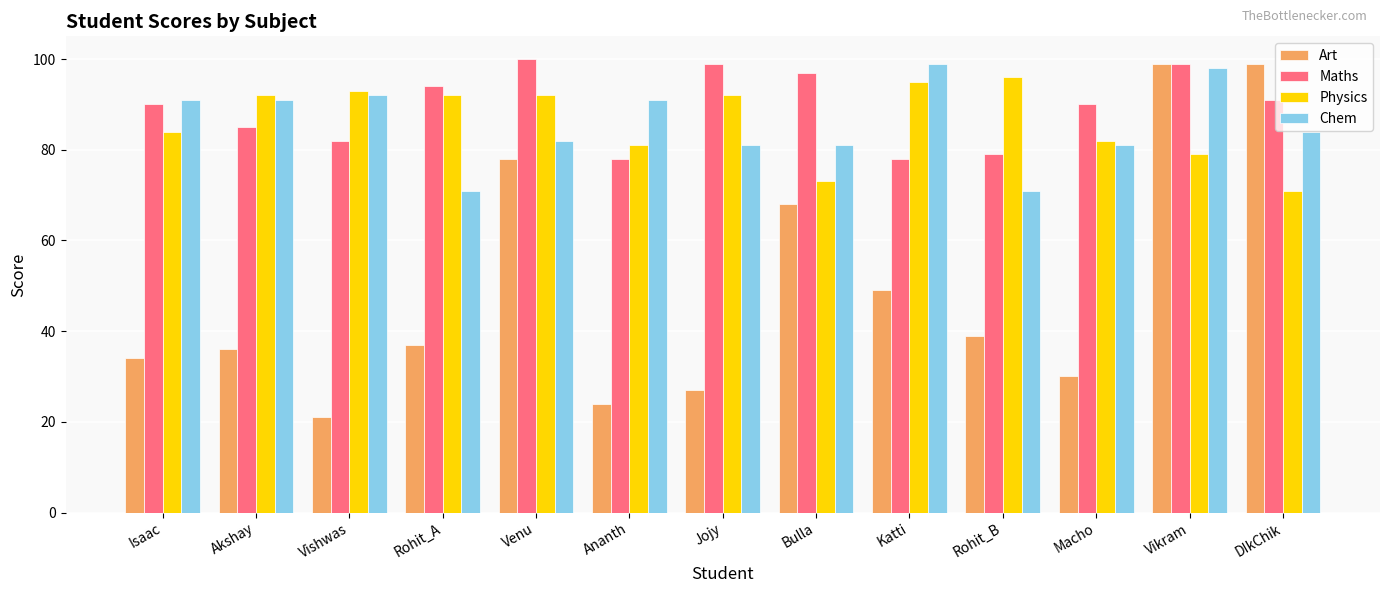

What is the sum of all Maths values?

1162